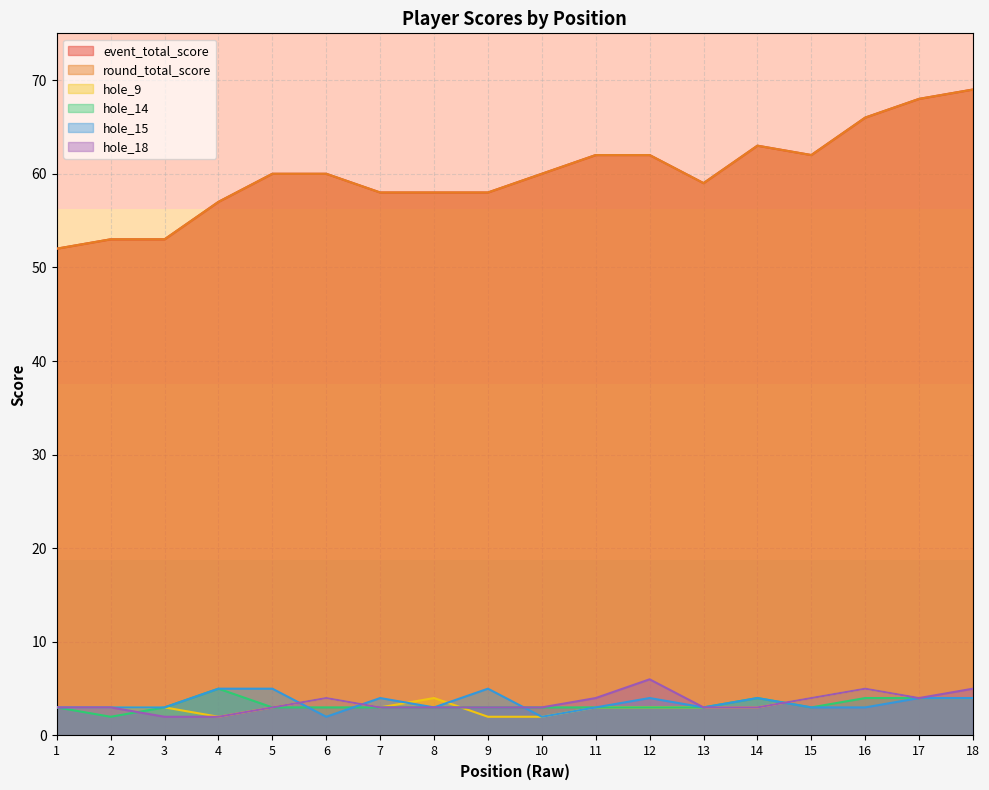

Reading left to right, what are all the values shown in this chart?

event_total_score: 1=52	2=53	3=53	4=57	5=60	6=60	7=58	8=58	9=58	10=60	11=62	12=62	13=59	14=63	15=62	16=66	17=68	18=69
round_total_score: 1=52	2=53	3=53	4=57	5=60	6=60	7=58	8=58	9=58	10=60	11=62	12=62	13=59	14=63	15=62	16=66	17=68	18=69
hole_9: 1=3	2=3	3=3	4=2	5=3	6=4	7=3	8=4	9=2	10=2	11=3	12=3	13=3	14=3	15=4	16=5	17=4	18=4
hole_14: 1=3	2=2	3=3	4=5	5=3	6=3	7=3	8=3	9=3	10=3	11=3	12=3	13=3	14=4	15=3	16=4	17=4	18=4
hole_15: 1=3	2=3	3=3	4=5	5=5	6=2	7=4	8=3	9=5	10=2	11=3	12=4	13=3	14=4	15=3	16=3	17=4	18=4
hole_18: 1=3	2=3	3=2	4=2	5=3	6=4	7=3	8=3	9=3	10=3	11=4	12=6	13=3	14=3	15=4	16=5	17=4	18=5